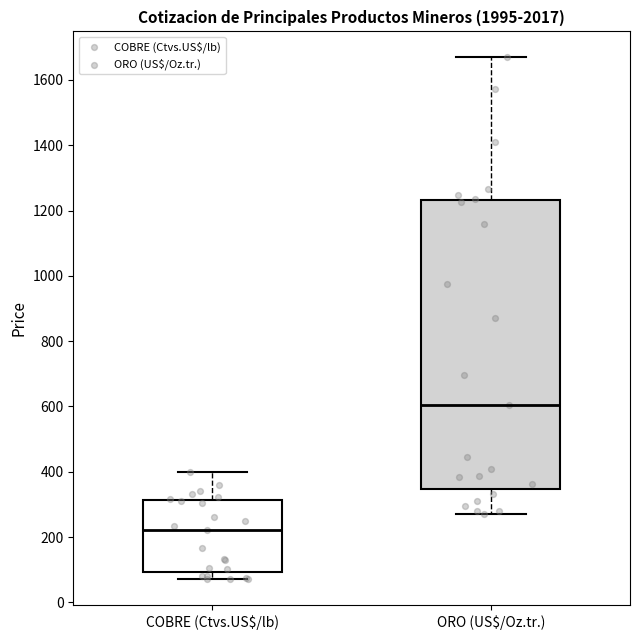

Reading left to right, read every box against the y-axis: the position of its median line, the range the box covers, and the ends of its whiskers. The values are not printed on the chart, so give them approximately, as read against the axis.

COBRE (Ctvs.US$/lb): median 220, box 100 to 320, whiskers 80 to 400
ORO (US$/Oz.tr.): median 600, box 340 to 1240, whiskers 280 to 1660